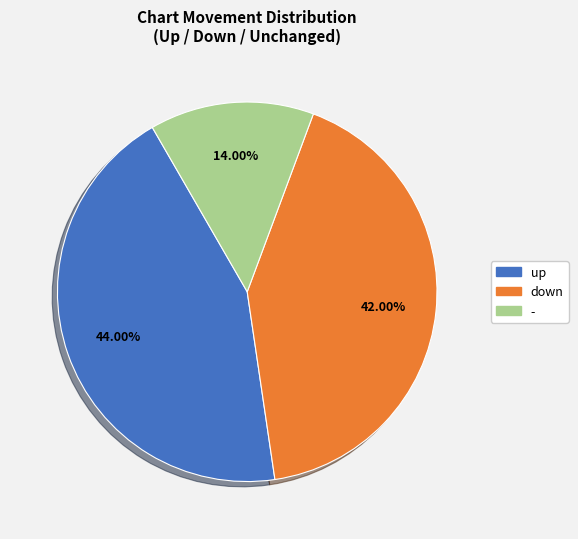

The down slice represents 55% of the pie. True or false?

False